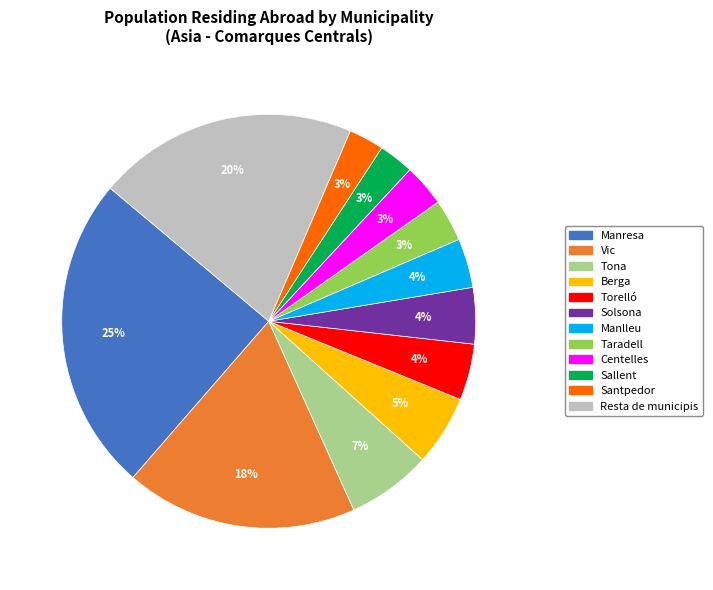

To the nearest percent, what is the difference between the largest and smallest slice percentages?

22%